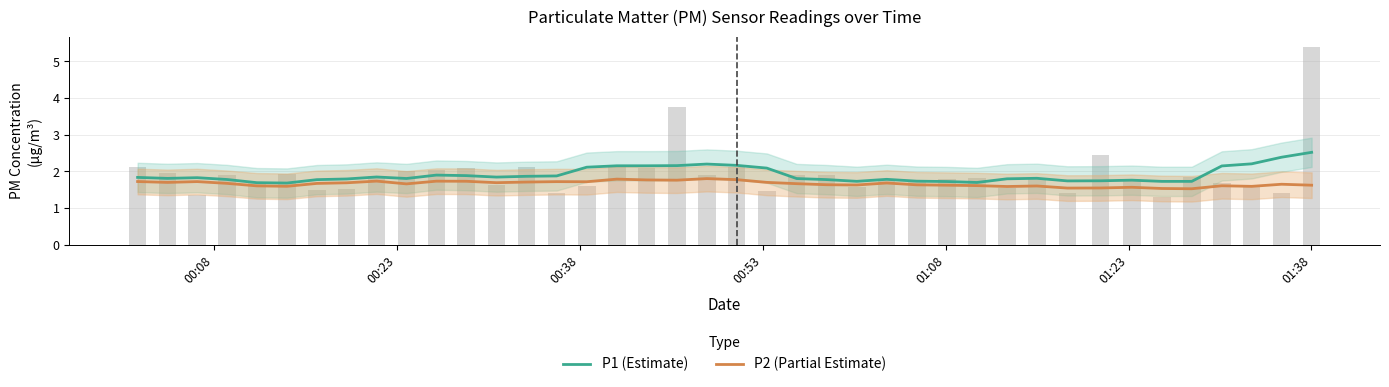

Is the value of P2 (Partial Estimate) at 00:38 greater than the value of P1 (Estimate) at 13?

No